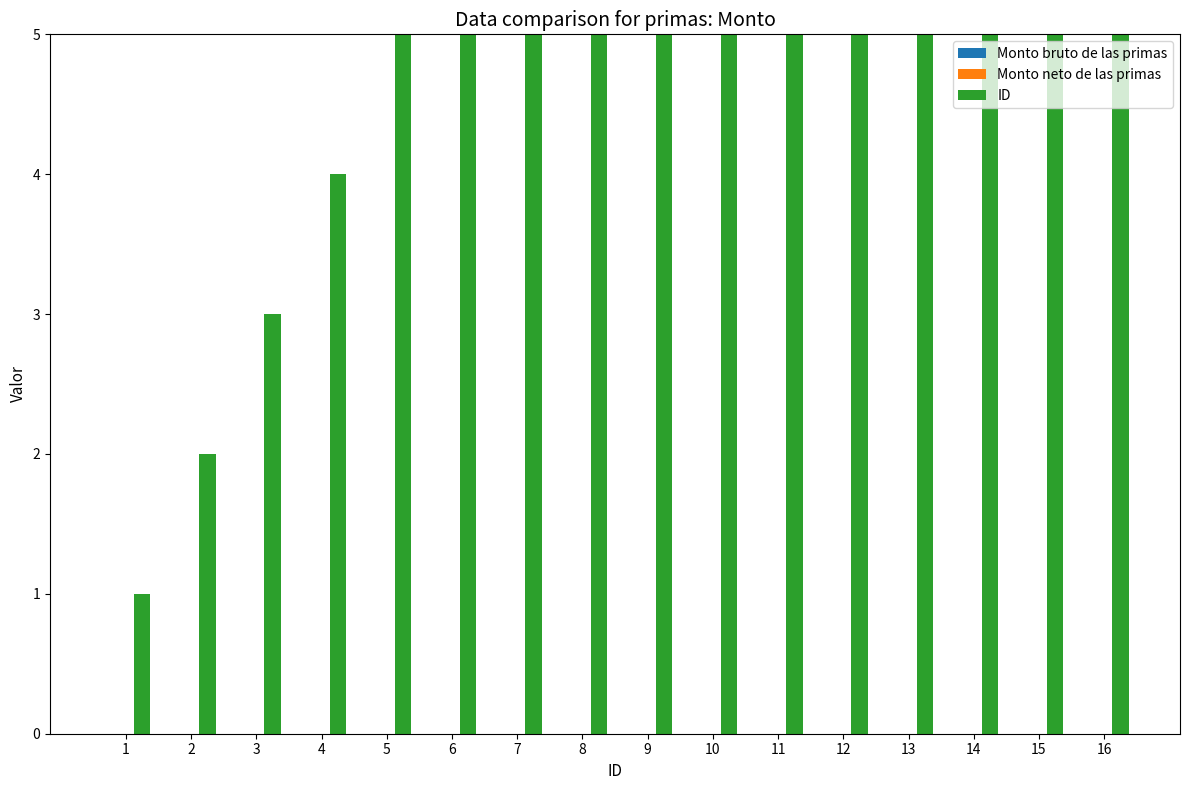

True or false: ID has a value of 18 at 12.

False